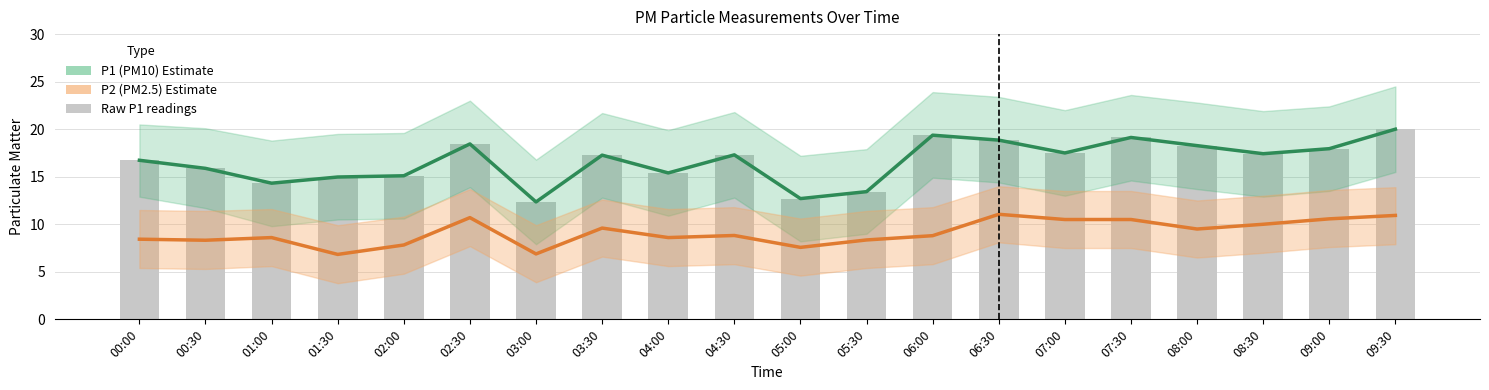

Where is P1 (PM10) nearest to the value 16?

00:30